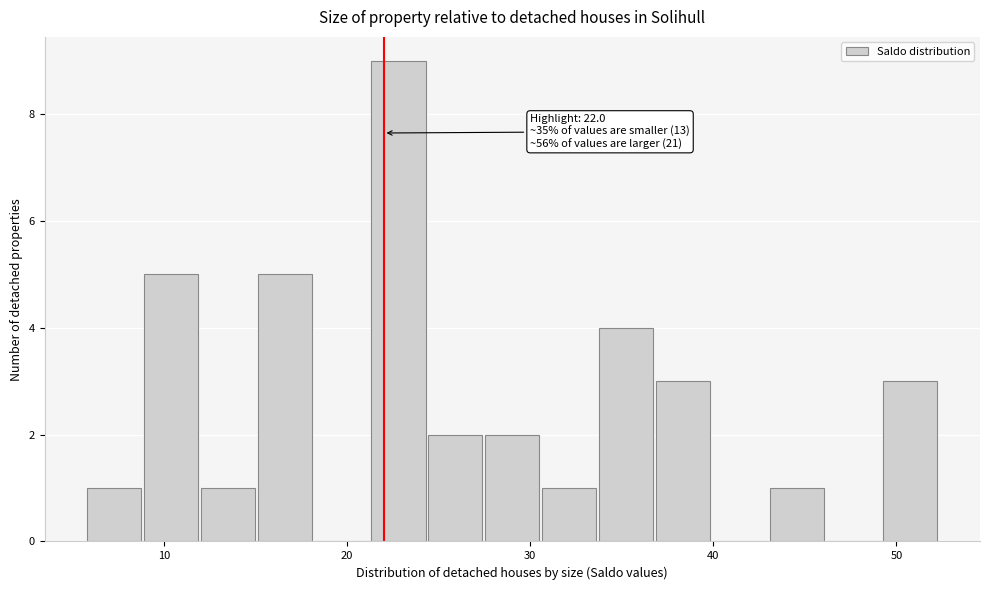

Read against the x-axis, roughly where is the centre of the tallest bar?

23